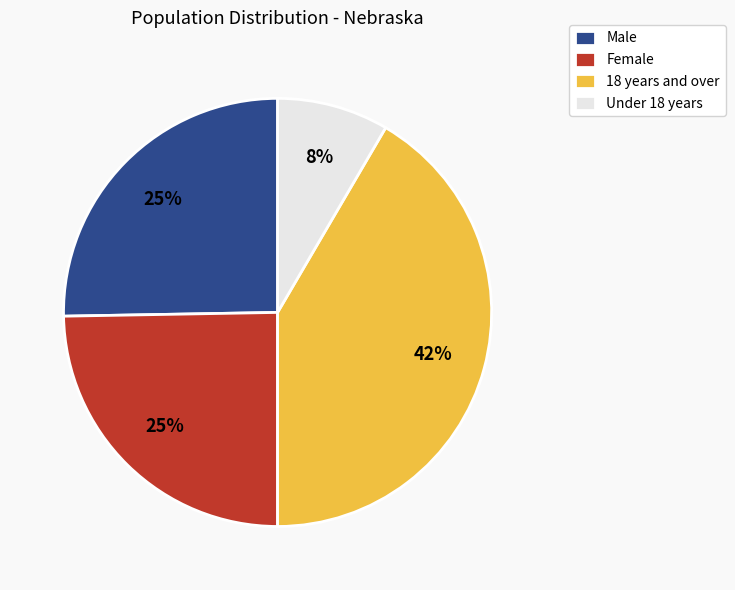

To the nearest percent, what is the average slice percentage?

25%